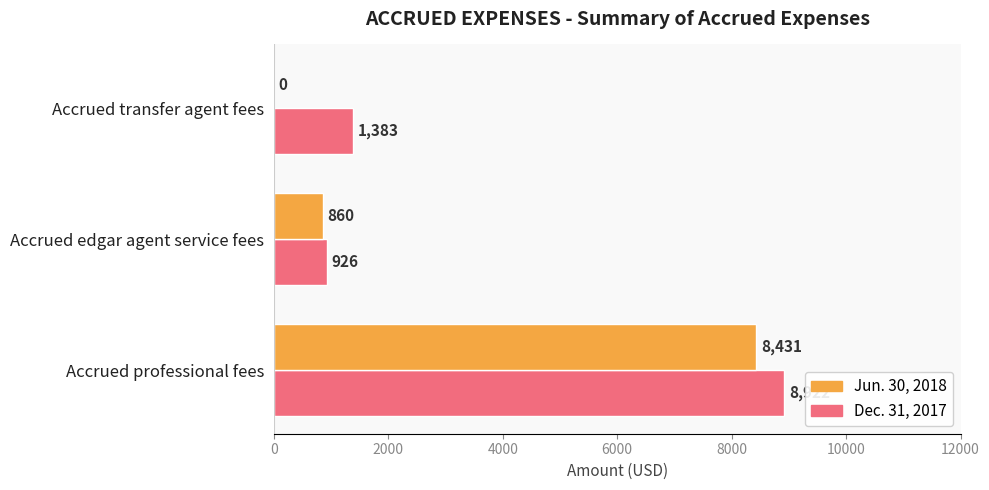

True or false: Dec. 31, 2017 has a value of 926 at Accrued edgar agent service fees.

True